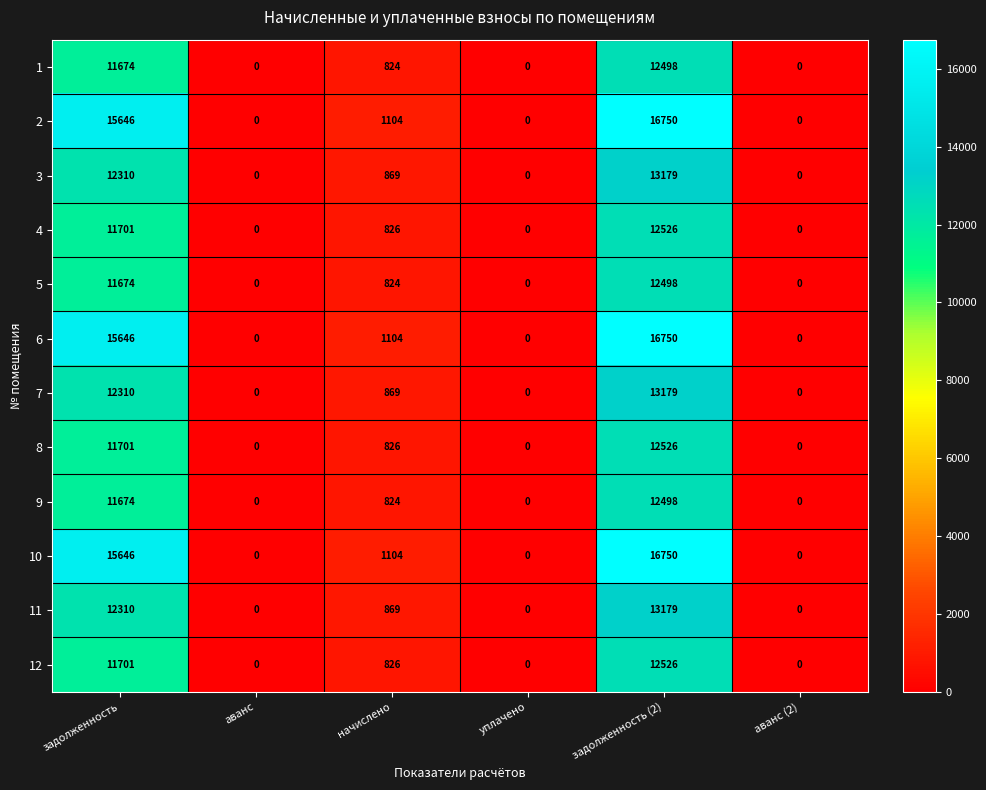

What is the average value of the 1 series?

4166